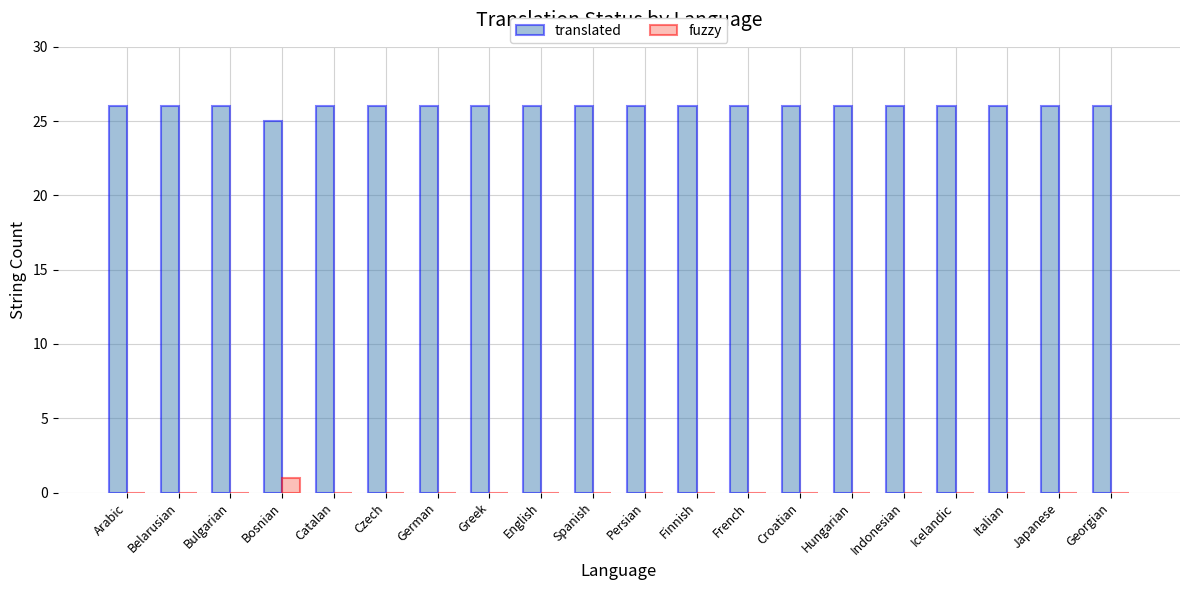

Reading right to left, list all the values displayed in this chart.

translated: Georgian=26	Japanese=26	Italian=26	Icelandic=26	Indonesian=26	Hungarian=26	Croatian=26	French=26	Finnish=26	Persian=26	Spanish=26	English=26	Greek=26	German=26	Czech=26	Catalan=26	Bosnian=25	Bulgarian=26	Belarusian=26	Arabic=26
fuzzy: Georgian=0	Japanese=0	Italian=0	Icelandic=0	Indonesian=0	Hungarian=0	Croatian=0	French=0	Finnish=0	Persian=0	Spanish=0	English=0	Greek=0	German=0	Czech=0	Catalan=0	Bosnian=1	Bulgarian=0	Belarusian=0	Arabic=0